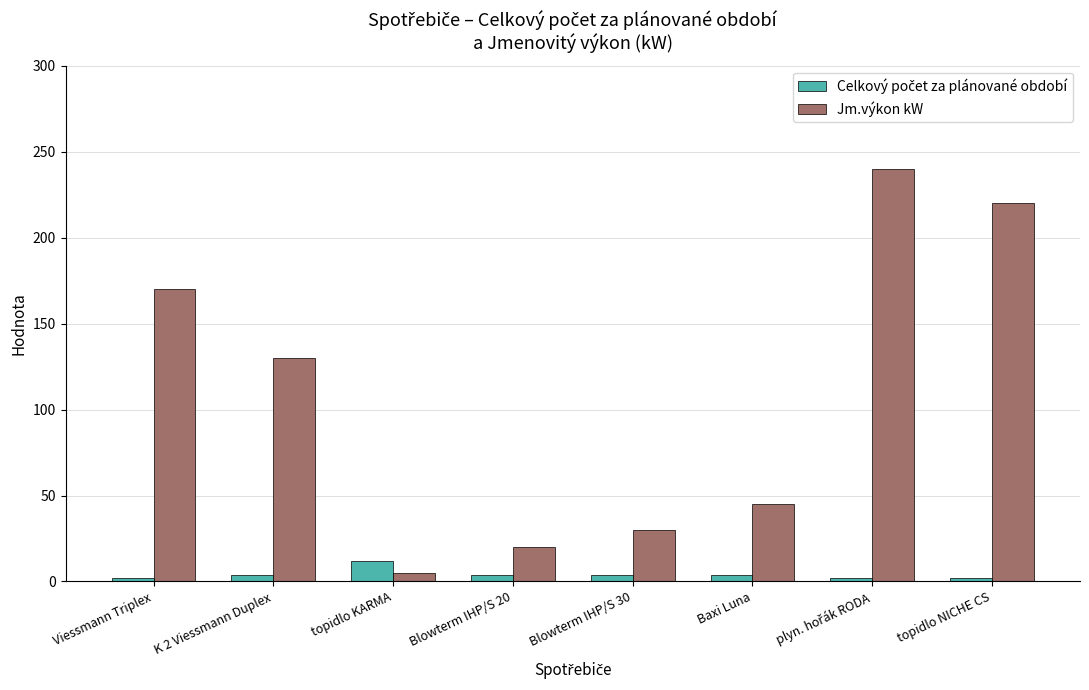

What is the difference between the highest and lowest values at Blowterm IHP/S 30?

26